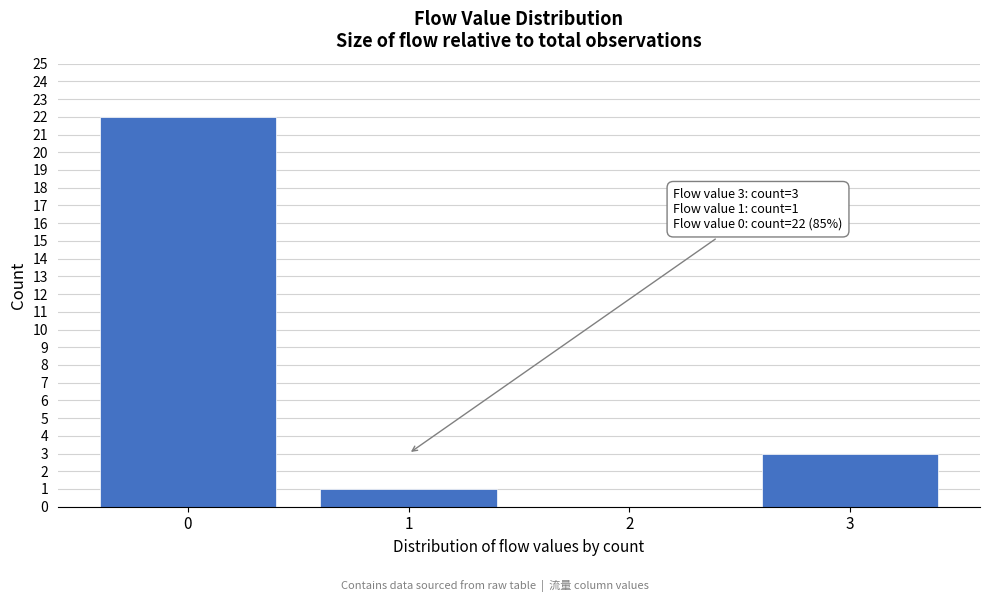

Reading left to right, transcribe all the data shown in this chart.

0=22	1=1	2=0	3=3